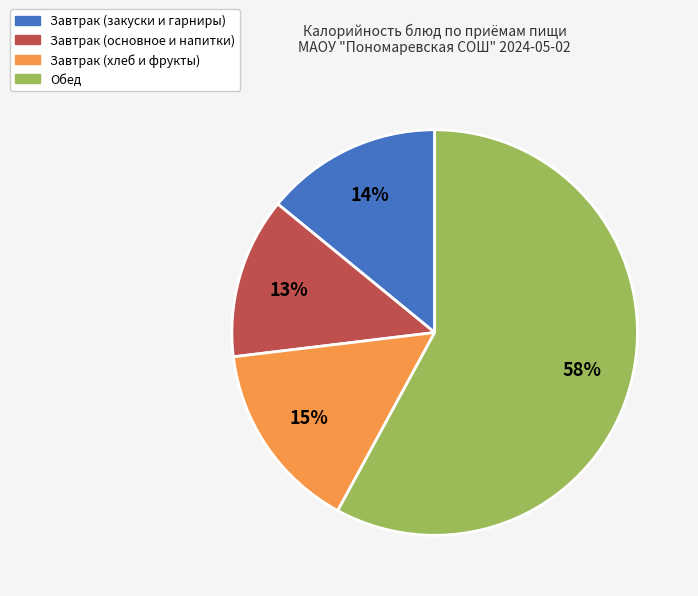

Does any single category account for the majority?

Yes